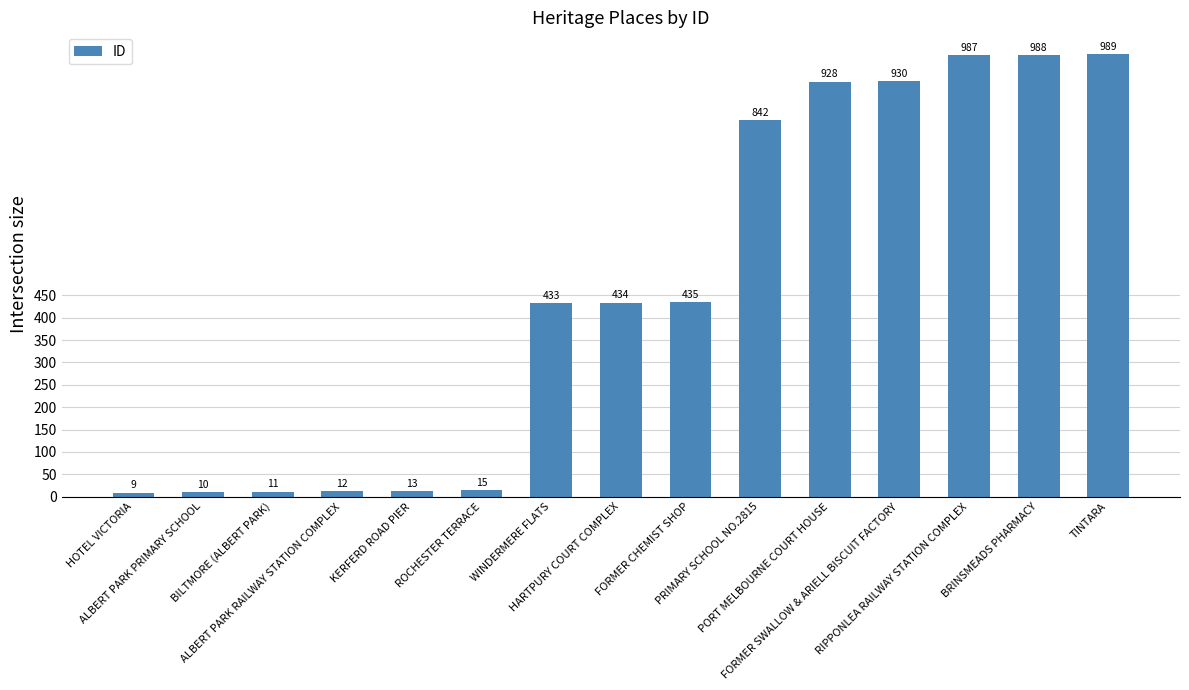

What is the change in value from ALBERT PARK PRIMARY SCHOOL to FORMER SWALLOW & ARIELL BISCUIT FACTORY?

+920